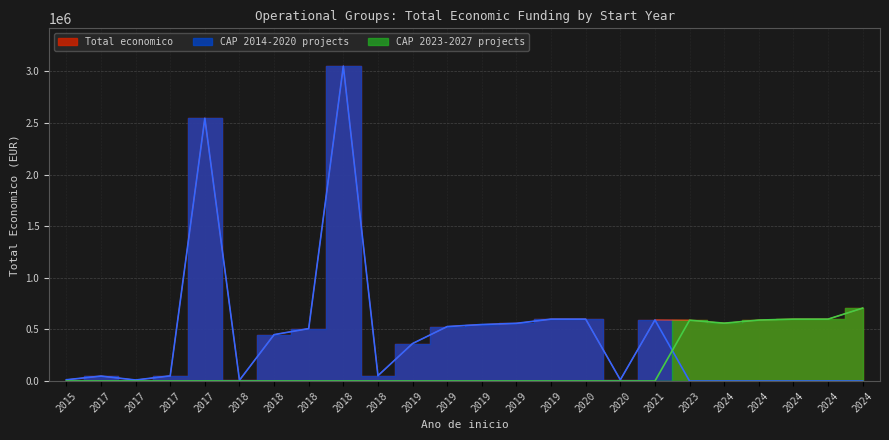

At which category is the sum across all series the highest?

2018